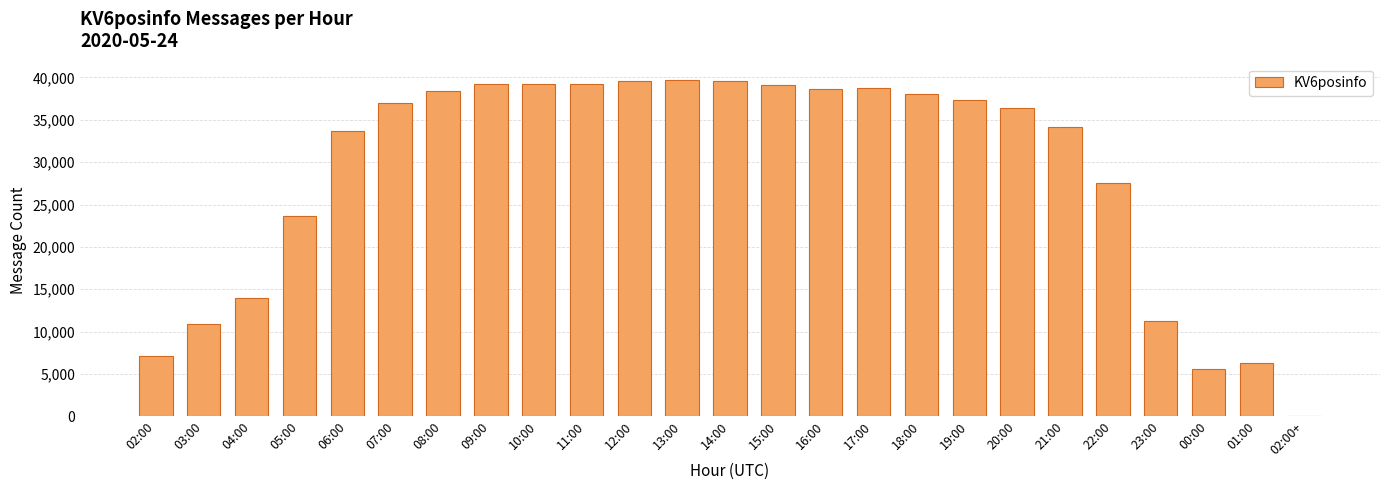

What is the sum of all values?

714257